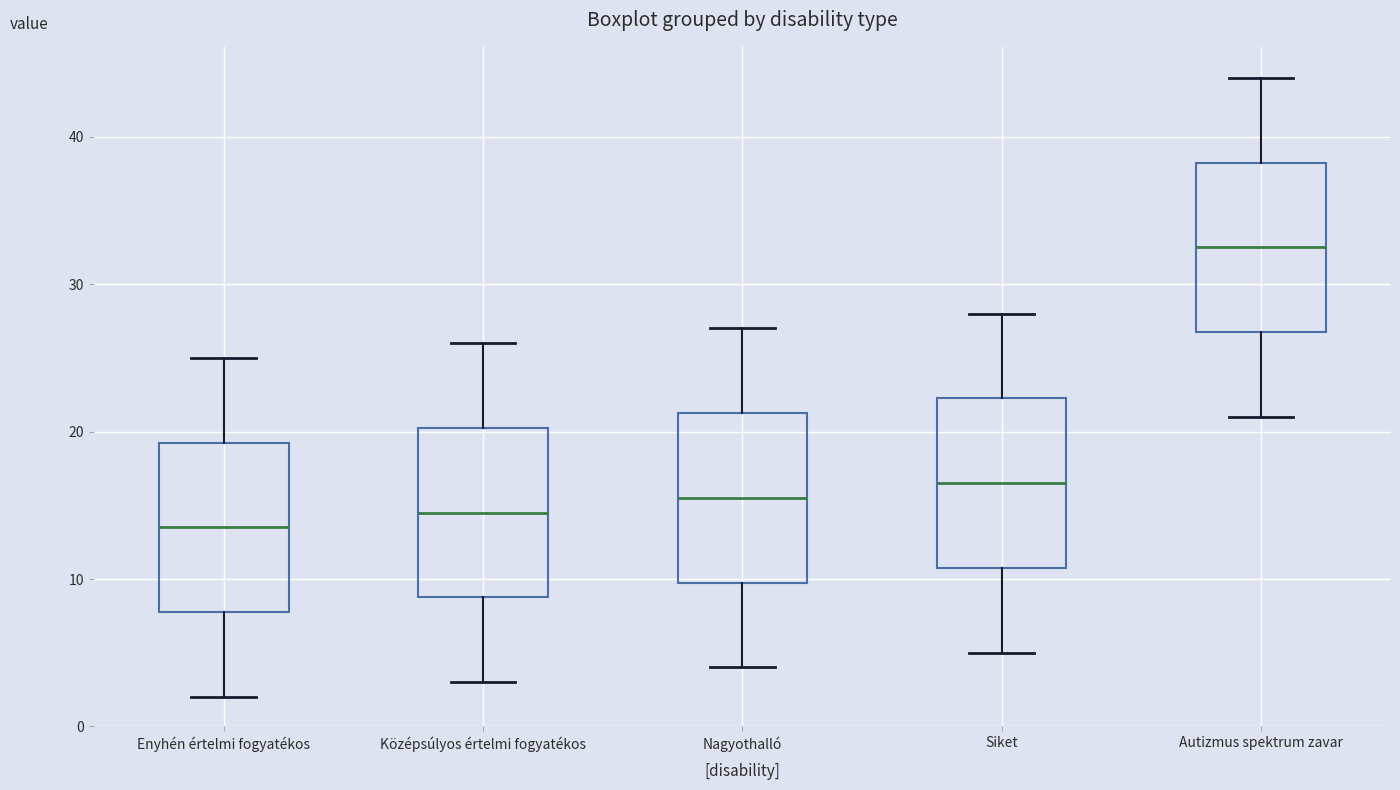

Where does the lower whisker of the box for Enyhén értelmi fogyatékos end on the y-axis? The values are not printed on the chart, so give them approximately, as read against the axis.

2